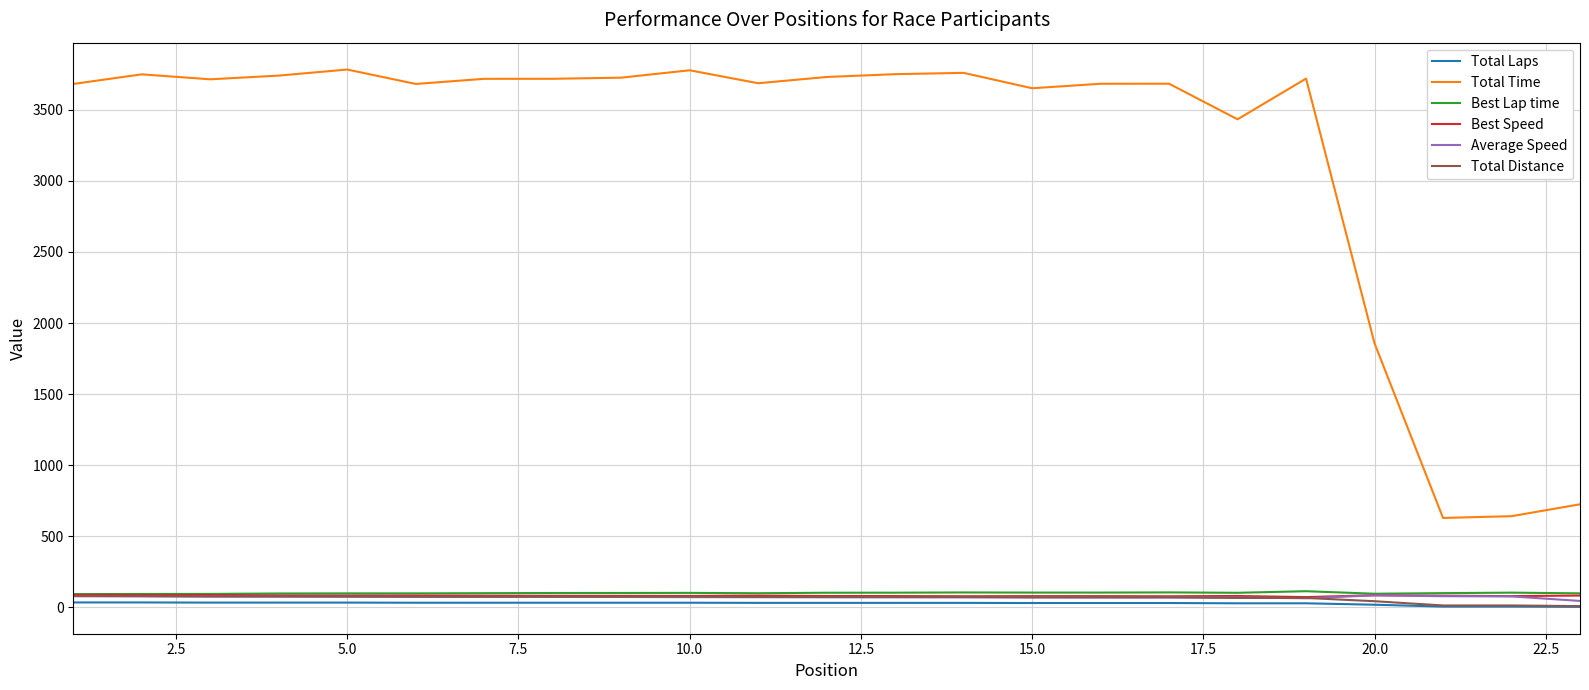

True or false: Best Speed and Total Laps intersect in this chart.

False